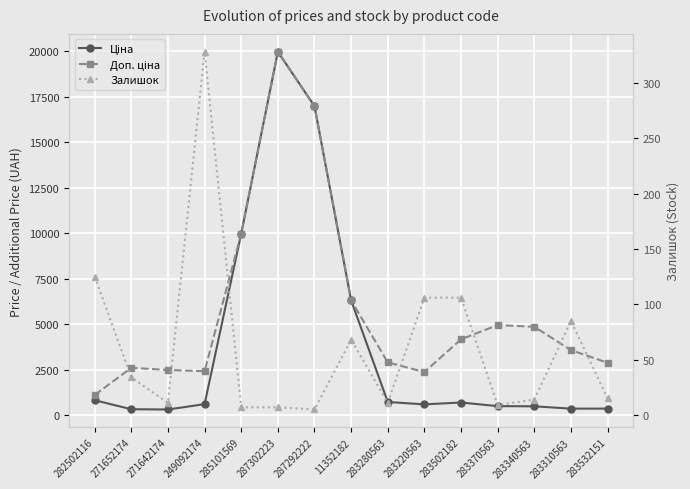

What is the label of the 13th point from the right?

271642174